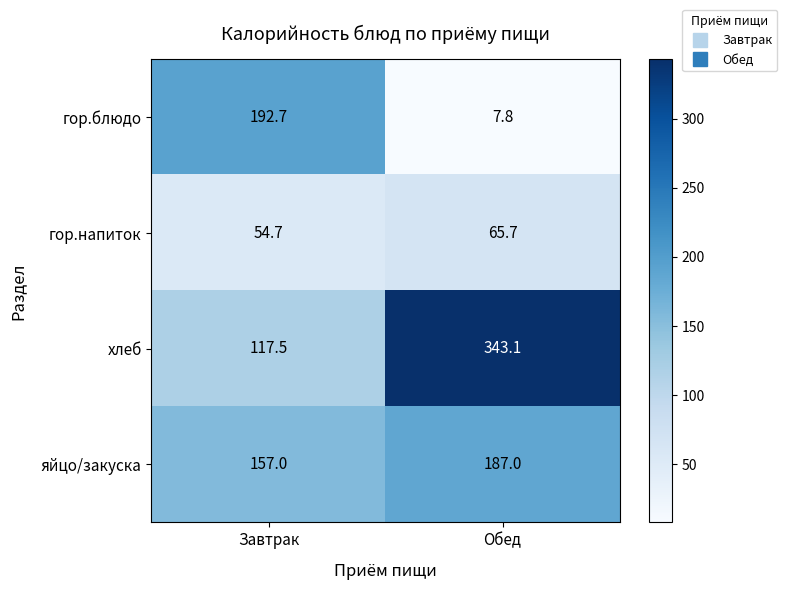

How many data points in хлеб are less than 343?

1